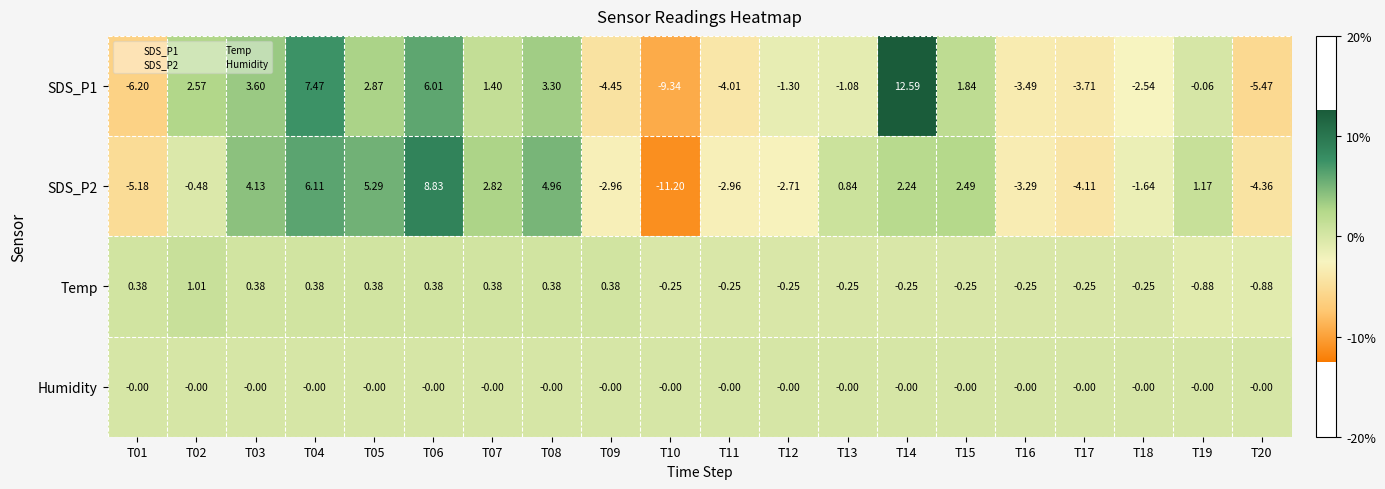

Is the value of SDS_P2 at T17 greater than the value of Humidity at T05?

No